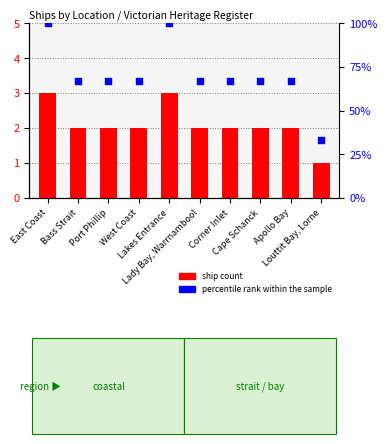

Which series contains the highest Y value?

percentile rank within the sample